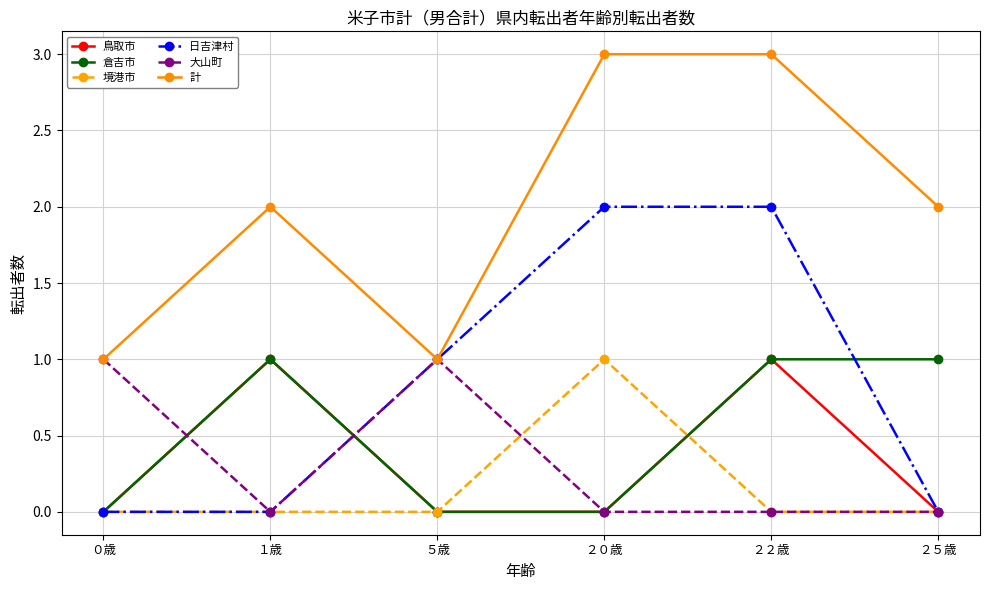

What is the spread (max minus min) of values at ２０歳?

3